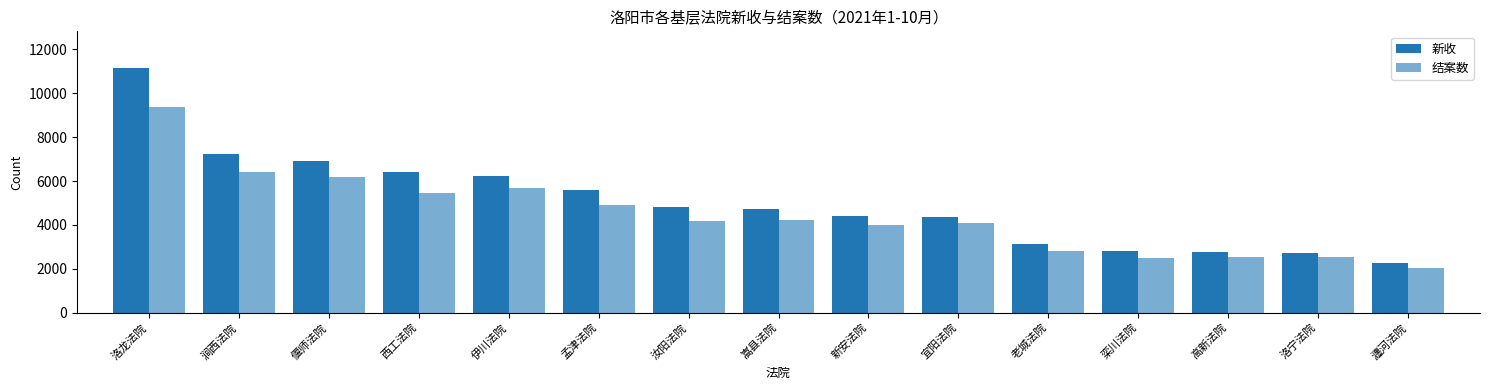

How many bars are there in each group?

2